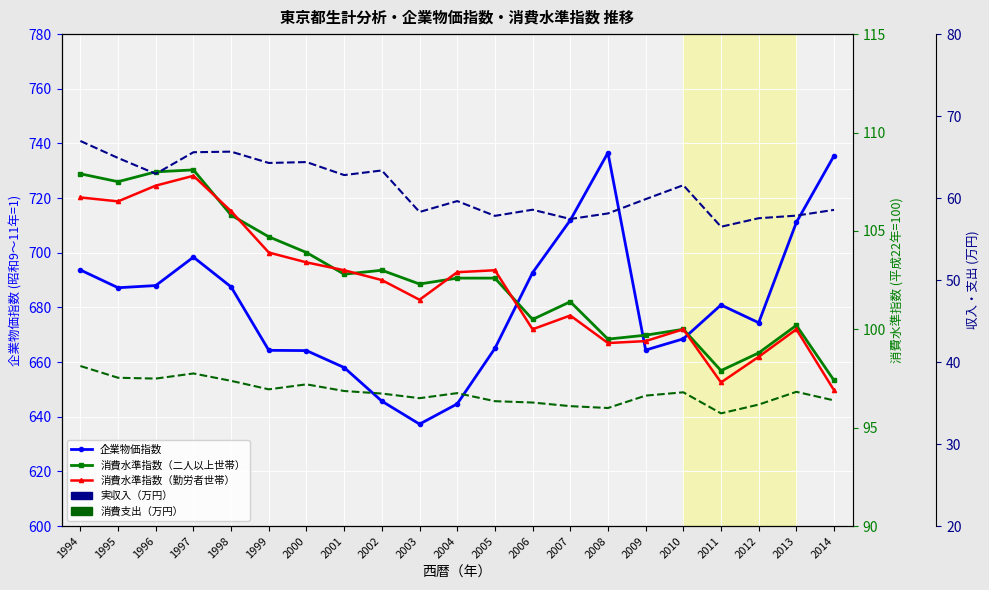

At which category is the sum across all series the highest?

2008